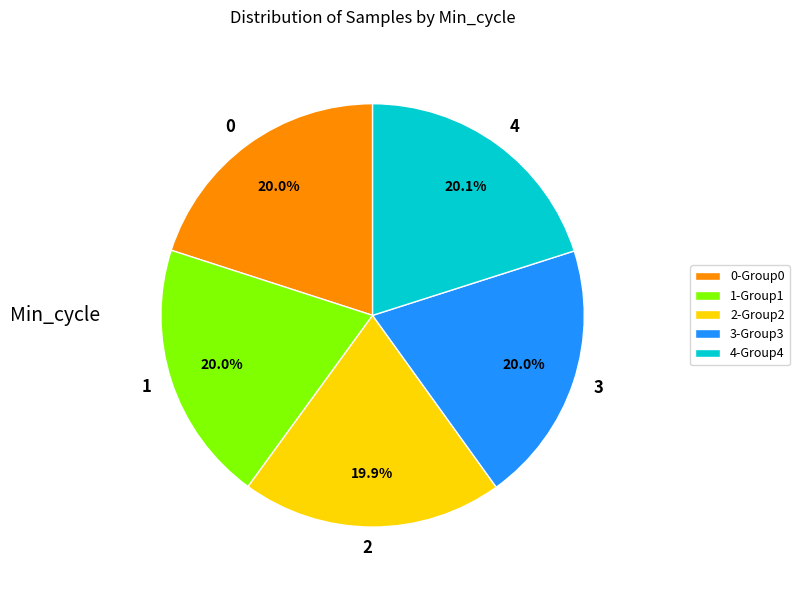

What percentage is NOT represented by 4?

79.9%